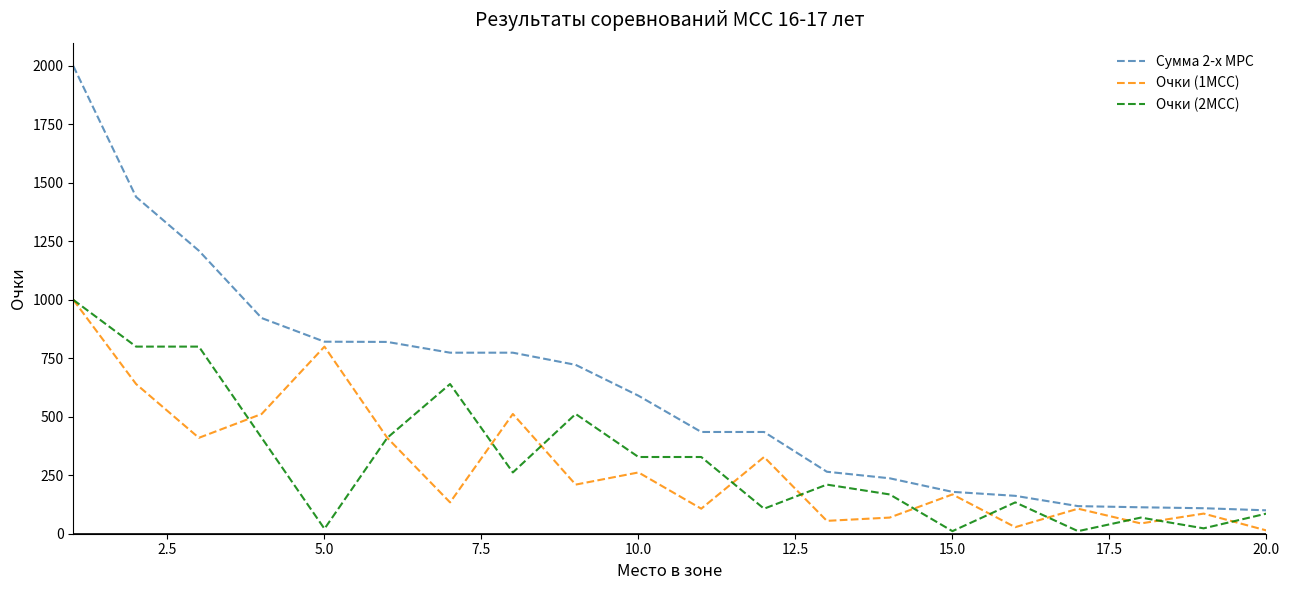

What is the greatest value displayed?

2000